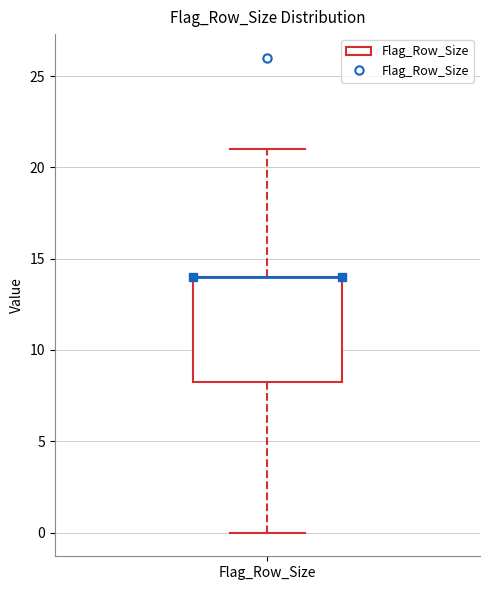

Transcribe this box plot: give where the median line is, the range the box spans, and where the two whiskers end, as read against the y-axis. The values are not printed on the chart, so give them approximately, as read against the axis.

median 14.0 (drawn on the box's upper edge), box 8.5 to 14.0, whiskers 0.0 to 21.0